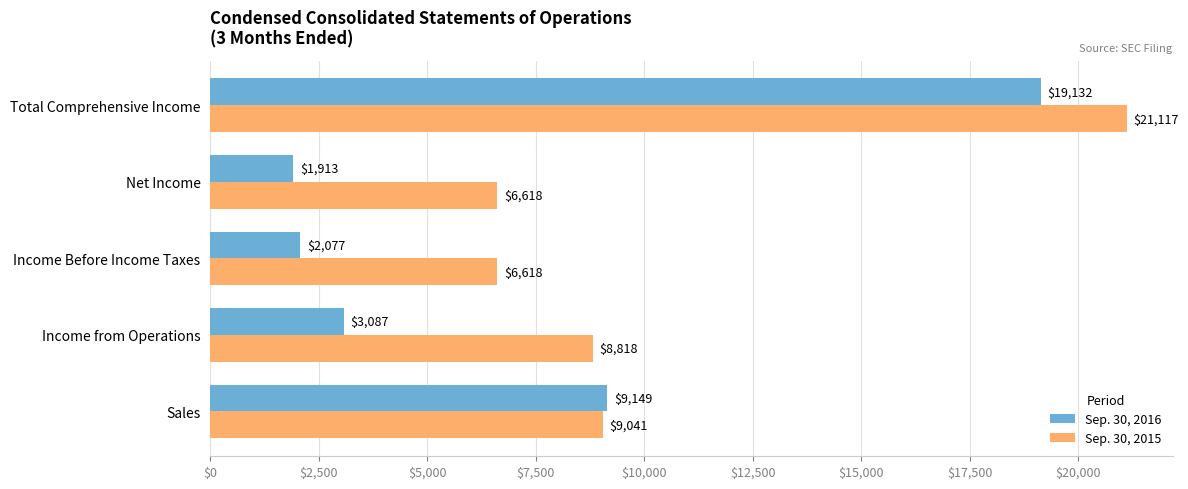

The Sep. 30, 2015 series shows 32271 at Total Comprehensive Income. True or false?

False